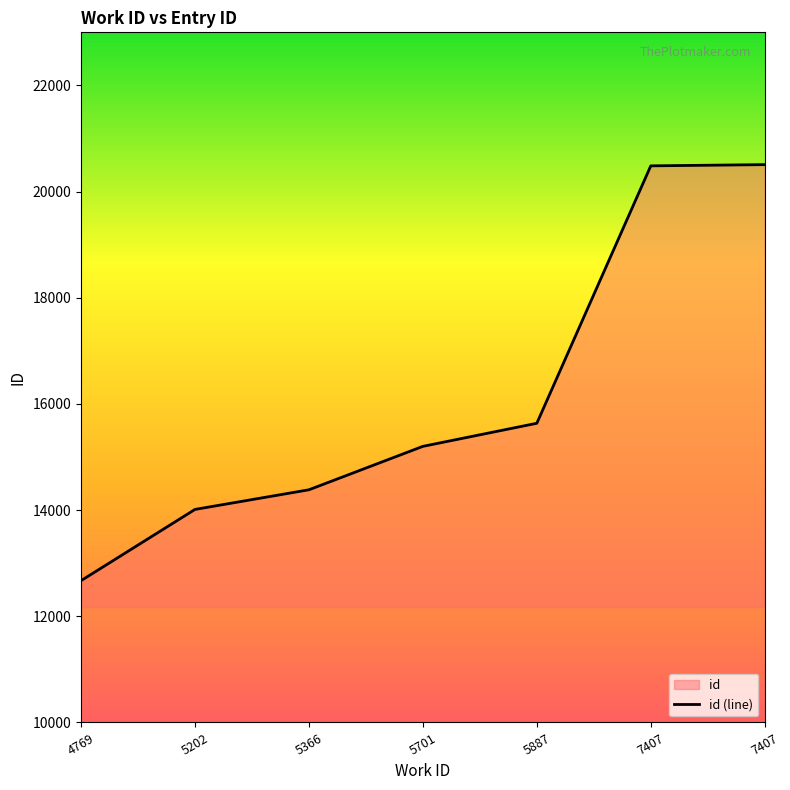

What value does the data have at 5887, to the nearest 10?

15640